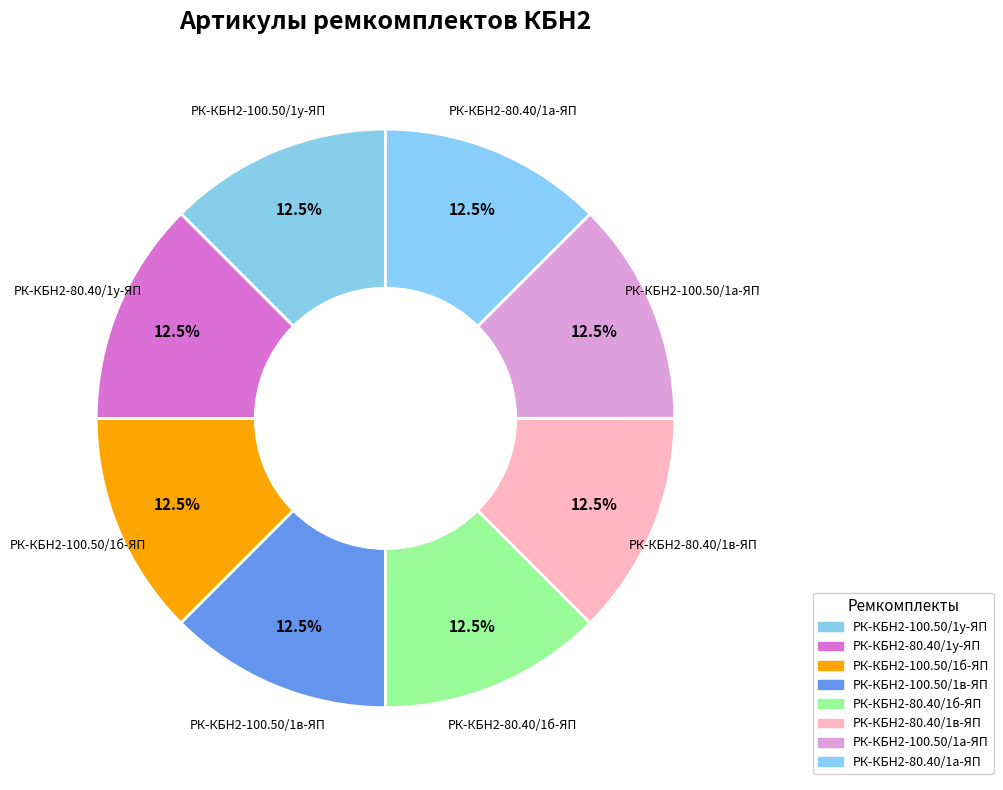

The РК-КБН2-100.50/1а-ЯП slice represents 24% of the pie. True or false?

False